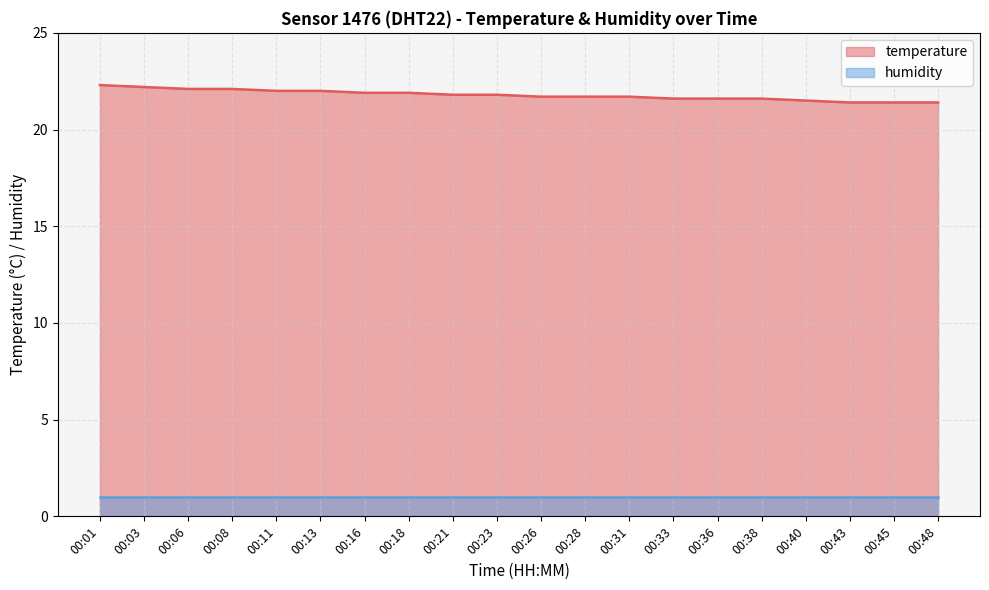

What is the difference between the maximum and minimum values in the temperature line series?

0.9